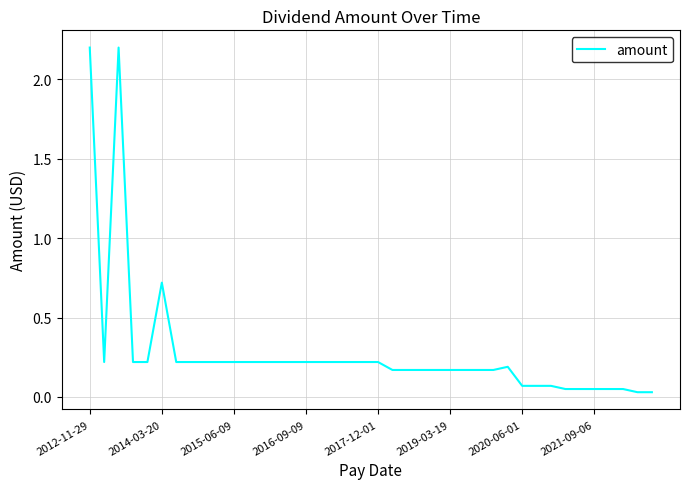

What is the difference between the maximum and minimum values?

2.2